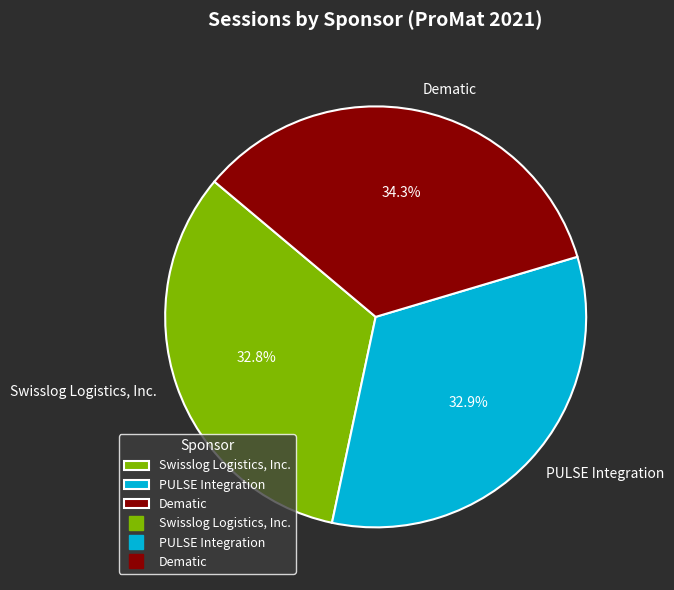

What is the ratio of the value at Swisslog Logistics, Inc. to the value at PULSE Integration?

1.0